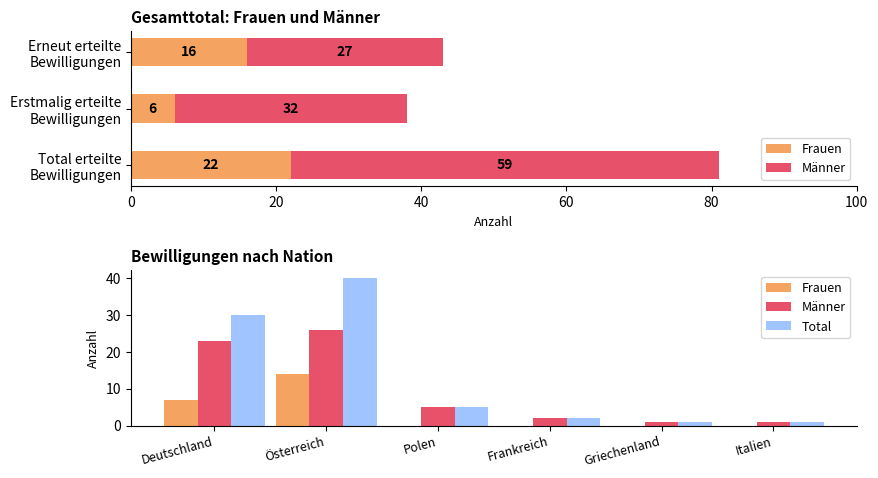

List the series in order of their overall mean, highest first.

Total, Männer, Frauen